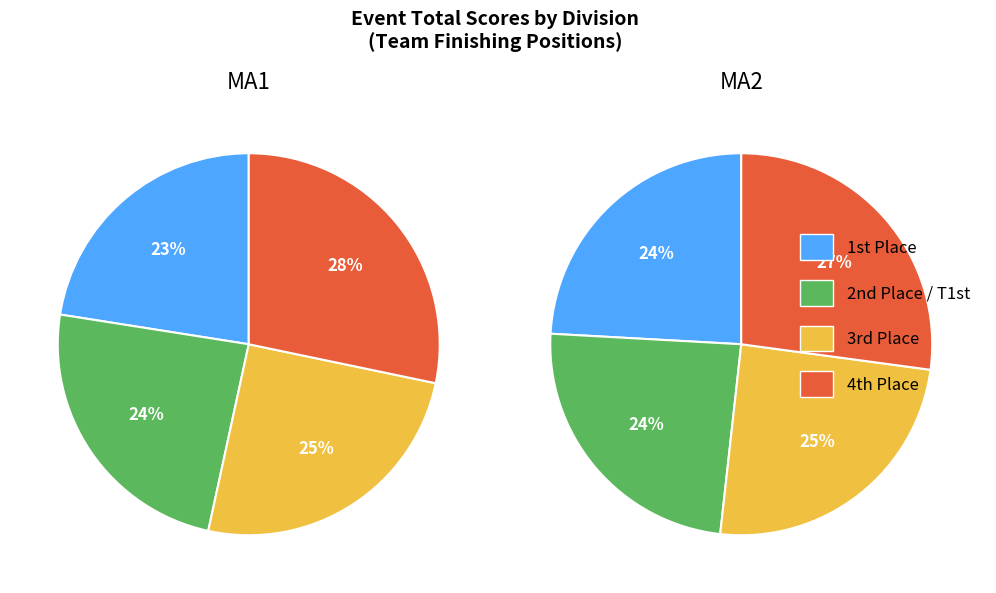

To the nearest percent, what is the average slice percentage?

25%